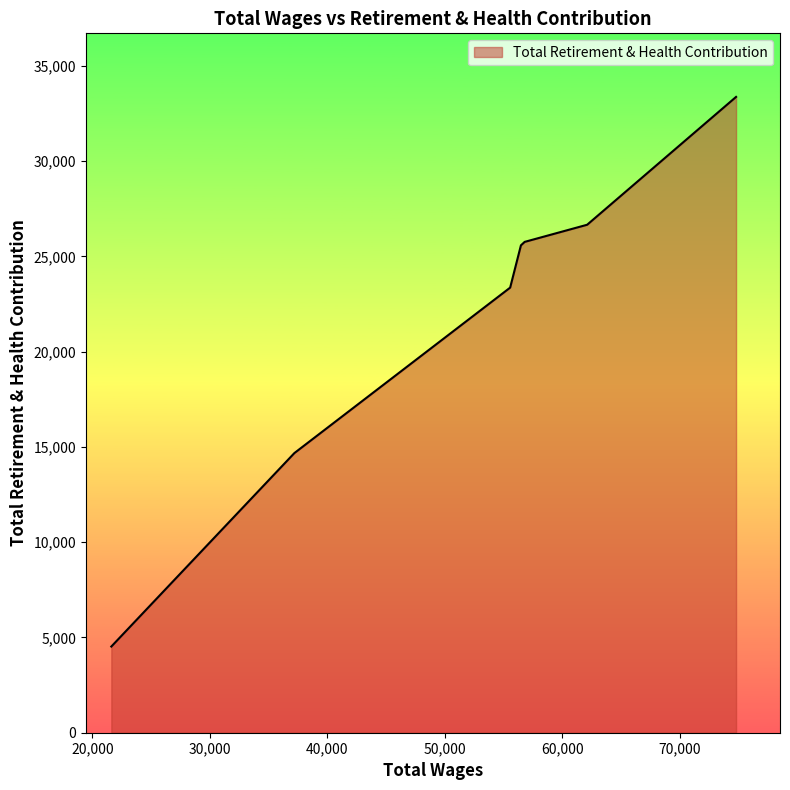

What is the average value?

21987